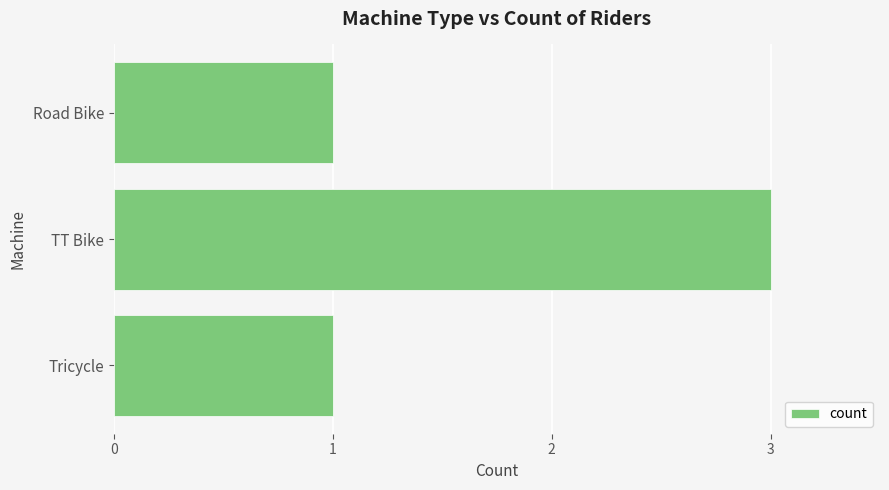

Which category has the highest value across all series?

TT Bike